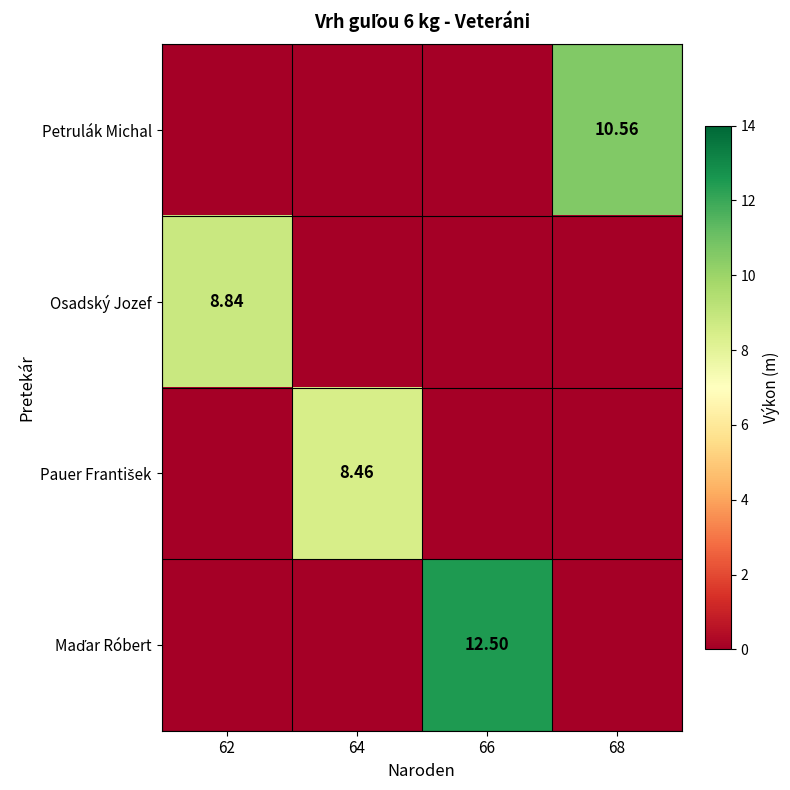

Which series has the widest spread of values?

Maďar Róbert